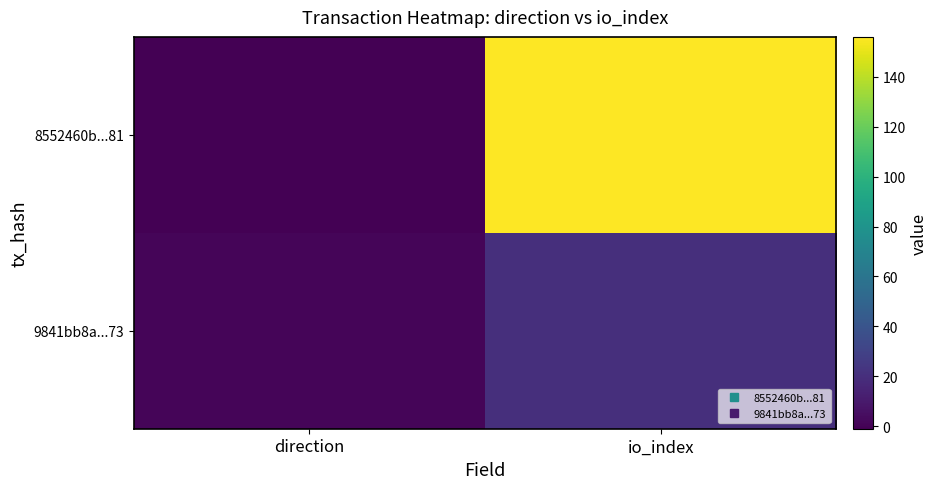

At how many categories does at least one series exceed 63?

1